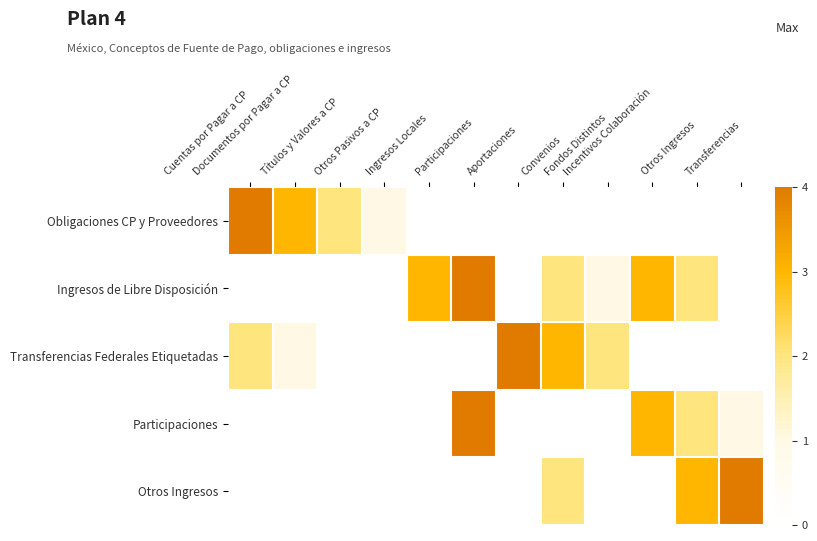

At how many categories does at least one series exceed 2?

9